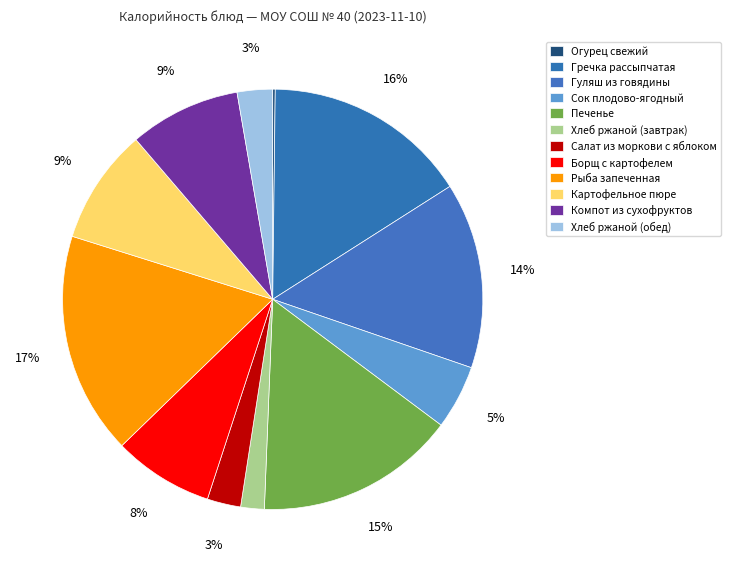

To the nearest percent, what portion does Хлеб ржаной (завтрак) represent?

2%